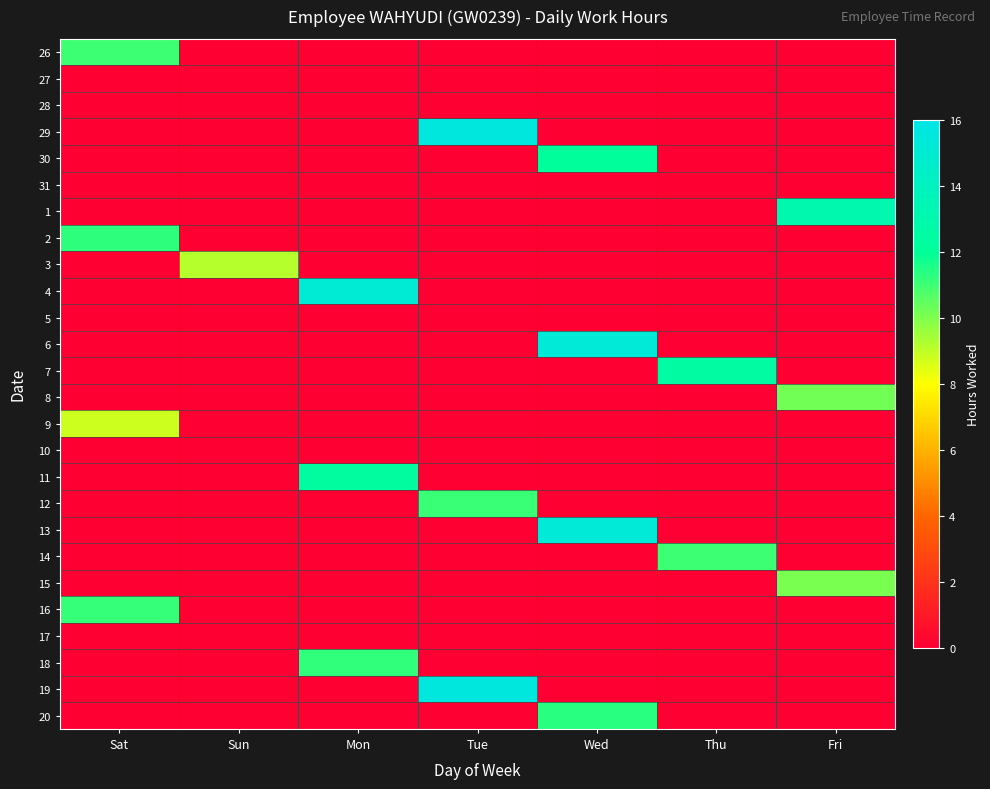

What is the total value across all series at Wed?

53.8